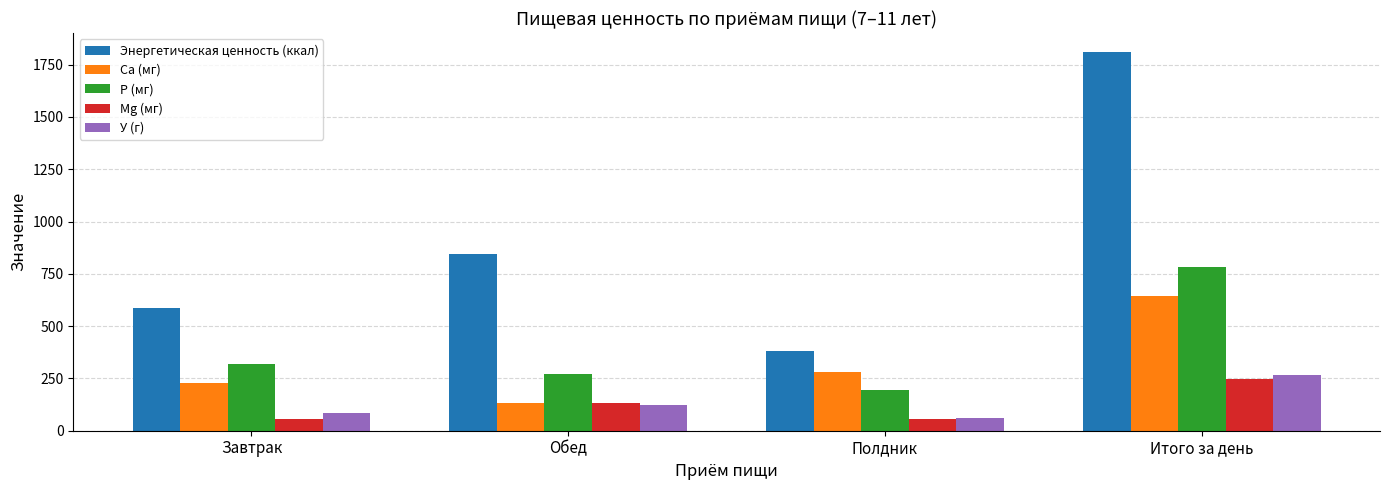

List the labels in order of P (мг) value, smallest first.

Полдник, Обед, Завтрак, Итого за день